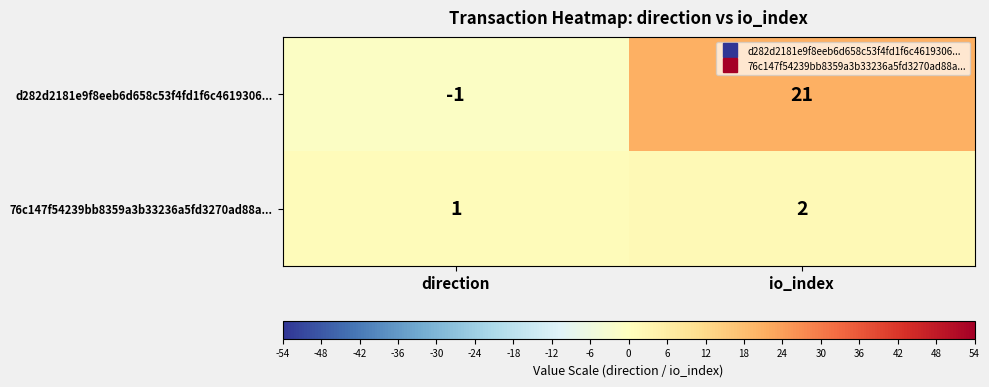

What is the highest value of the d282d2181e9f8eeb6d658c53f4fd1f6c4619306... series?

21